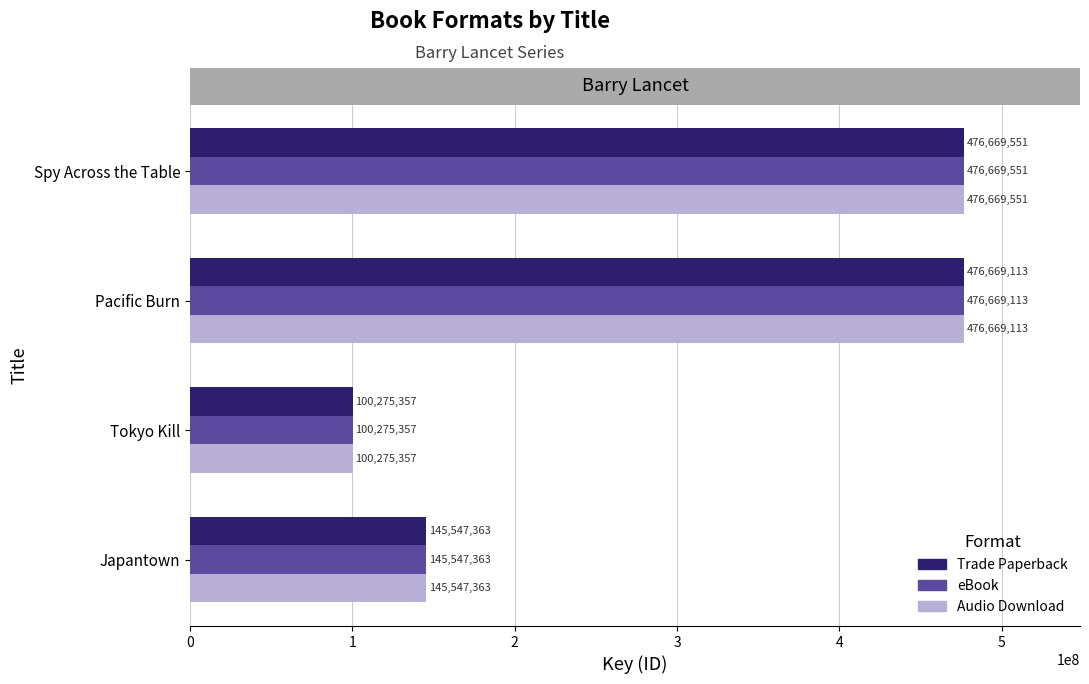

The value of Audio Download at Tokyo Kill is 100275357. True or false?

True